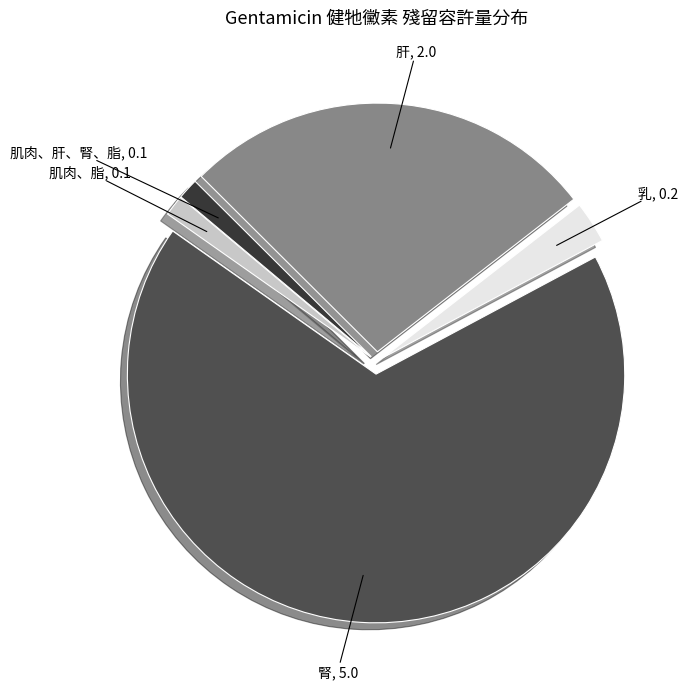

Is there a majority slice in this chart?

Yes